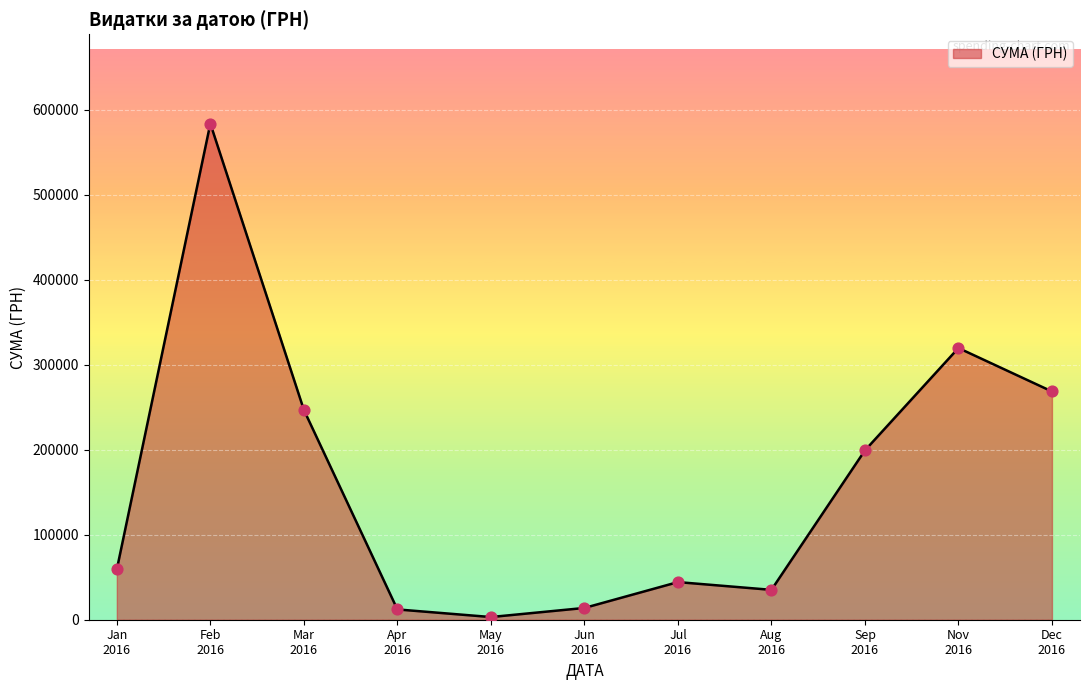

What is the greatest value displayed?

583556.1